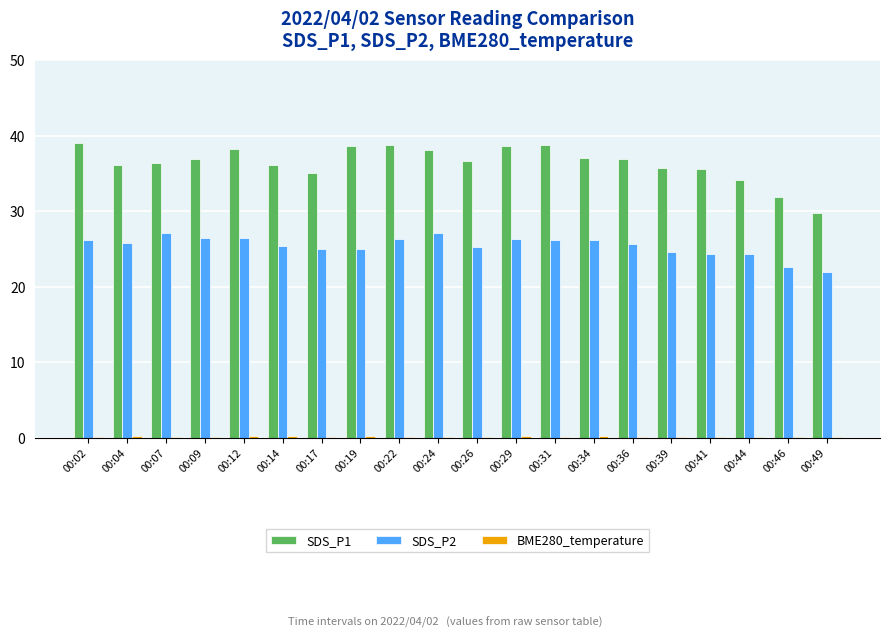

Which series changed the most between 00:04 and 00:31?

SDS_P1